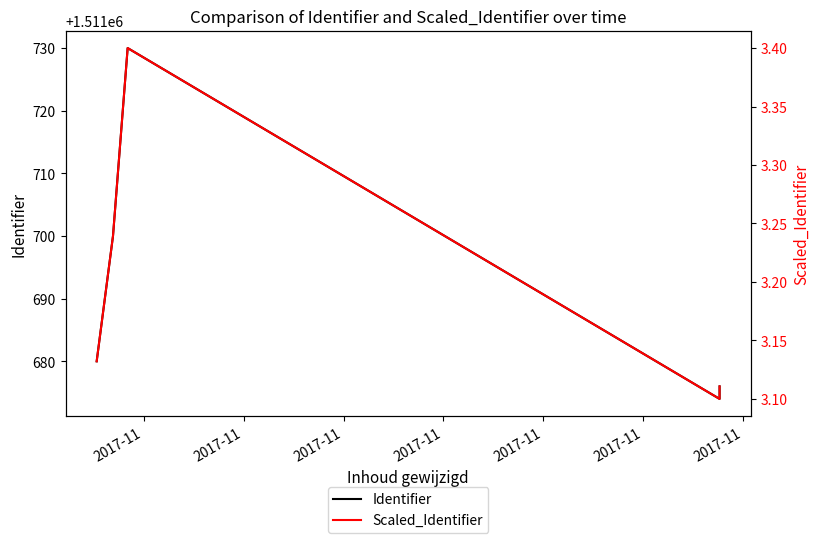

What is the difference between the maximum and minimum values in the Identifier series?

56.0